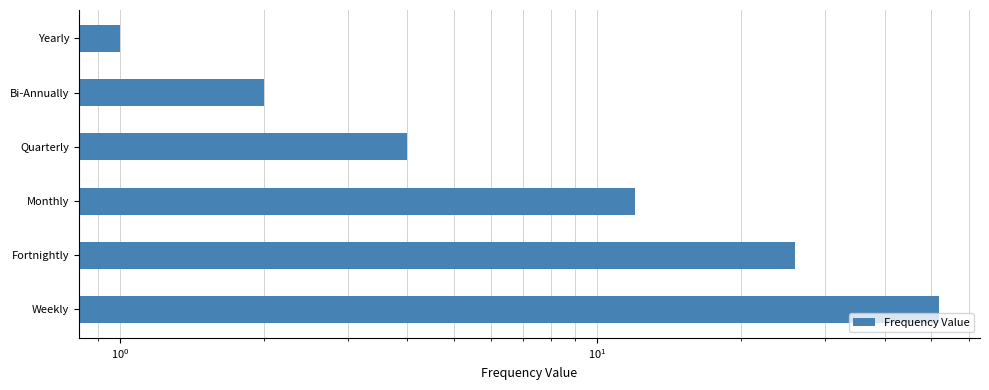

Does the chart contain any negative values?

No